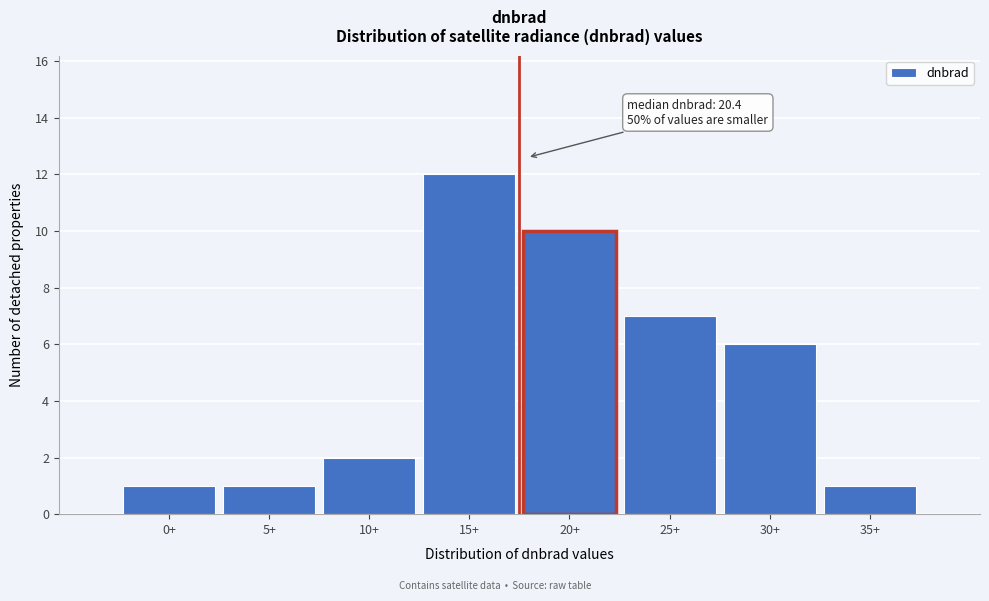

Reading left to right, list all the values displayed in this chart.

0+=1	5+=1	10+=2	15+=12	20+=10	25+=7	30+=6	35+=1